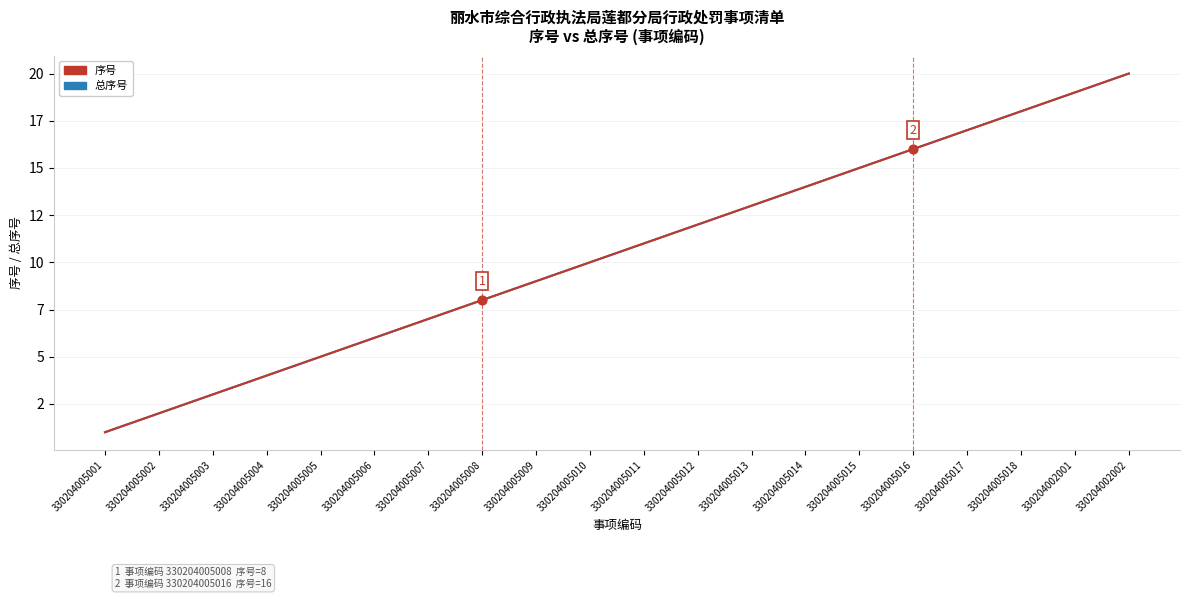

Is this an area chart (filled region under the line)?

No